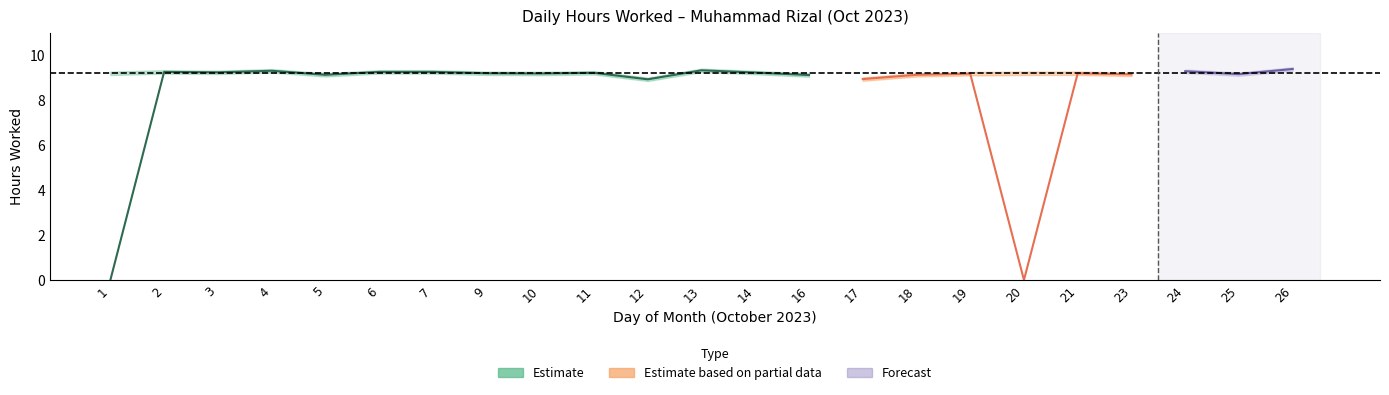

At which category is the sum across all series the highest?

26